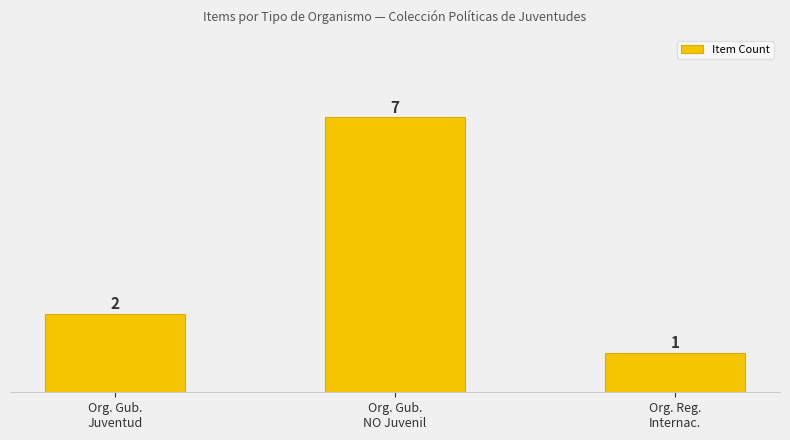

What is the difference between the values at Org. Reg.
Internac. and Org. Gub.
Juventud?

1